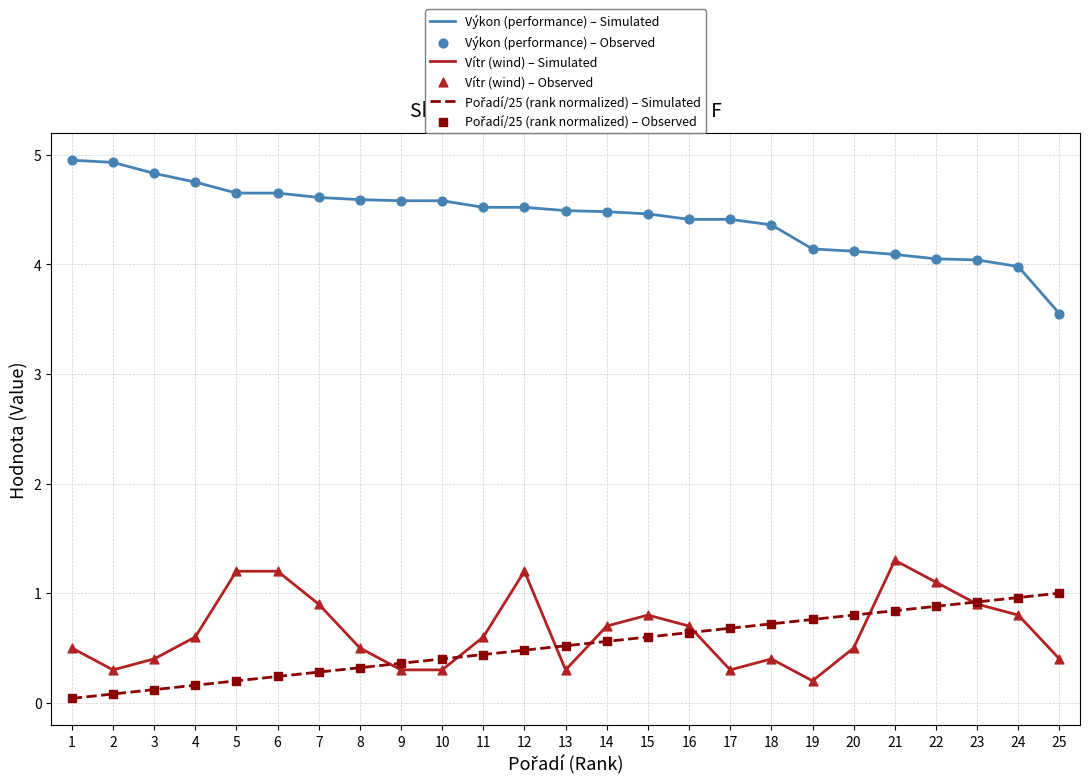

Between 6 and 19, which series saw the biggest shift?

Vítr (wind) – Simulated